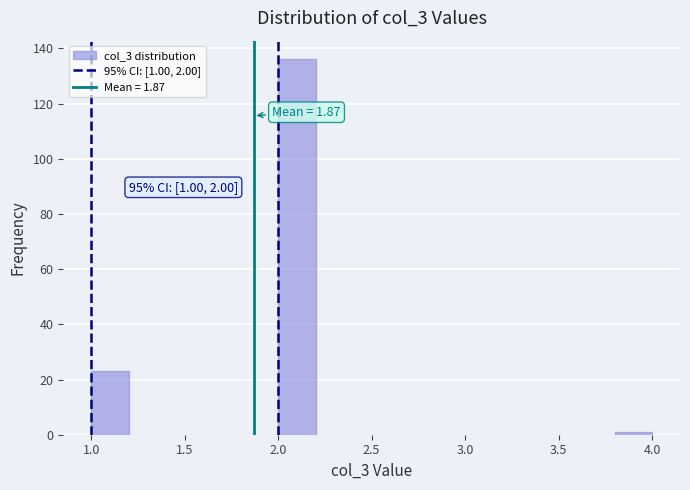

Over which range of the x-axis is the bar tallest?

2.0 to 2.2